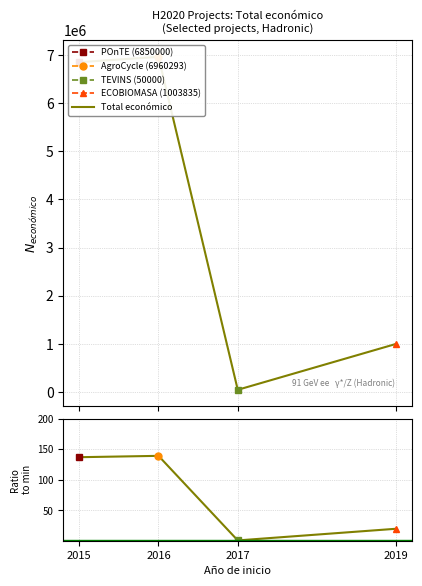

In Ratio to min, how many points are higher than both neighbors (excluding endpoints)?

1